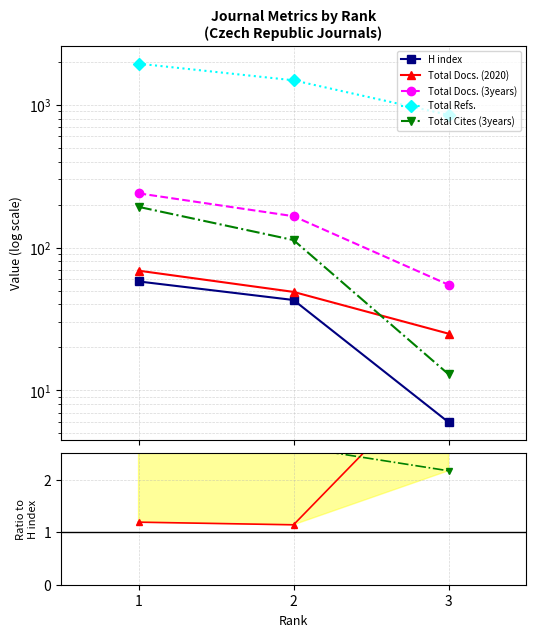

Between 1 and 2, which is larger?

1